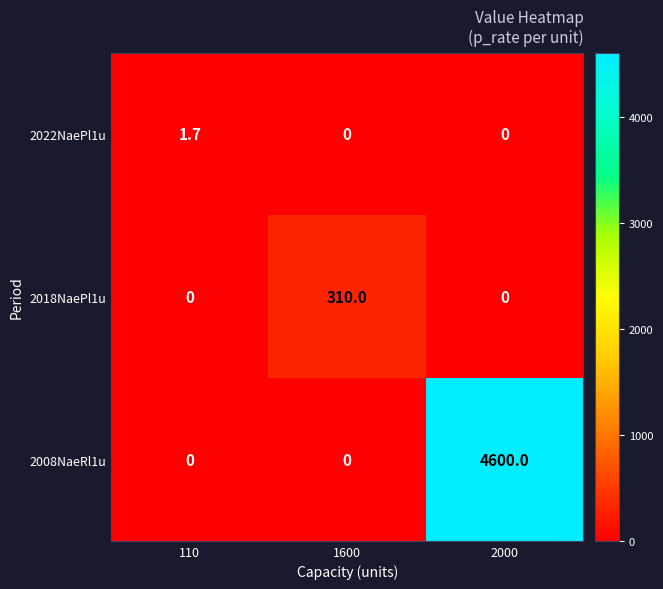

Count the number of categories in the chart.

3